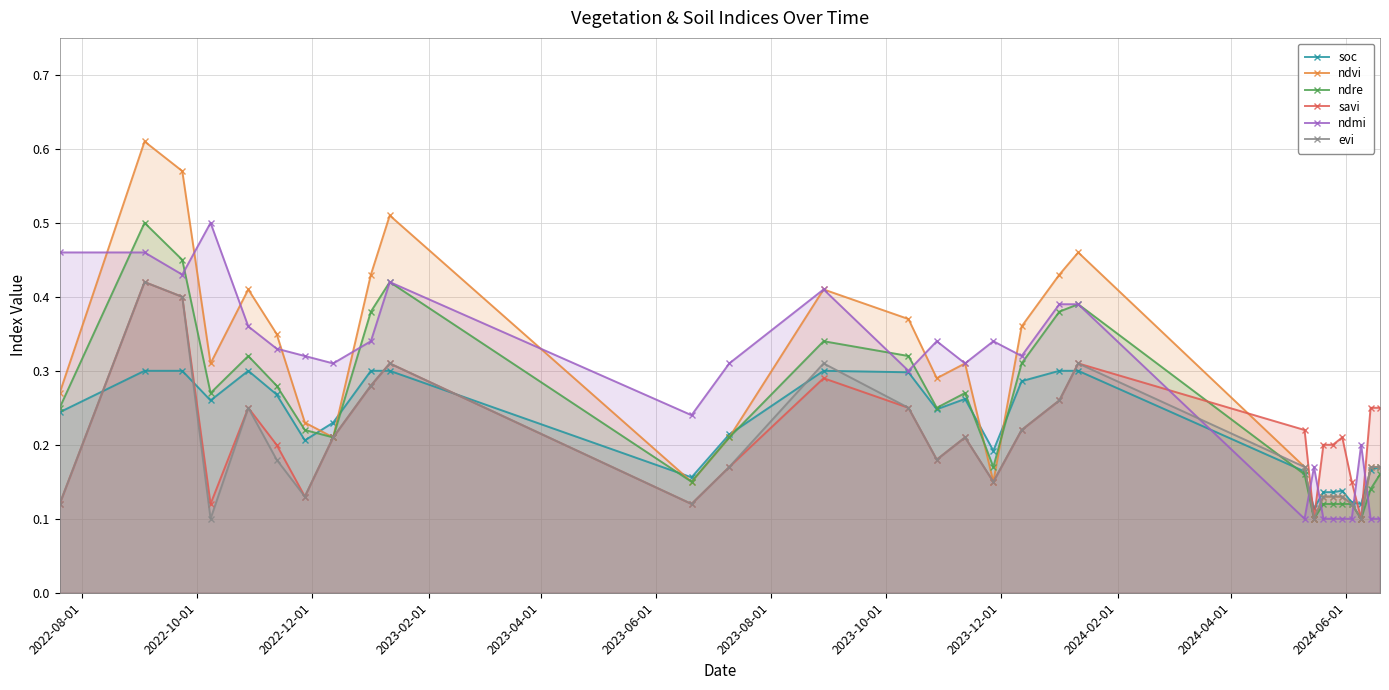

Which series has the widest spread of values?

ndvi